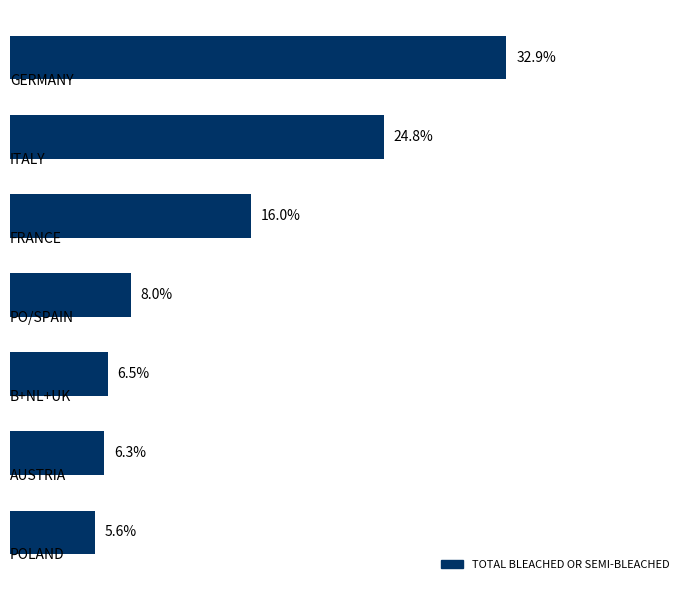

Does the chart contain any negative values?

No